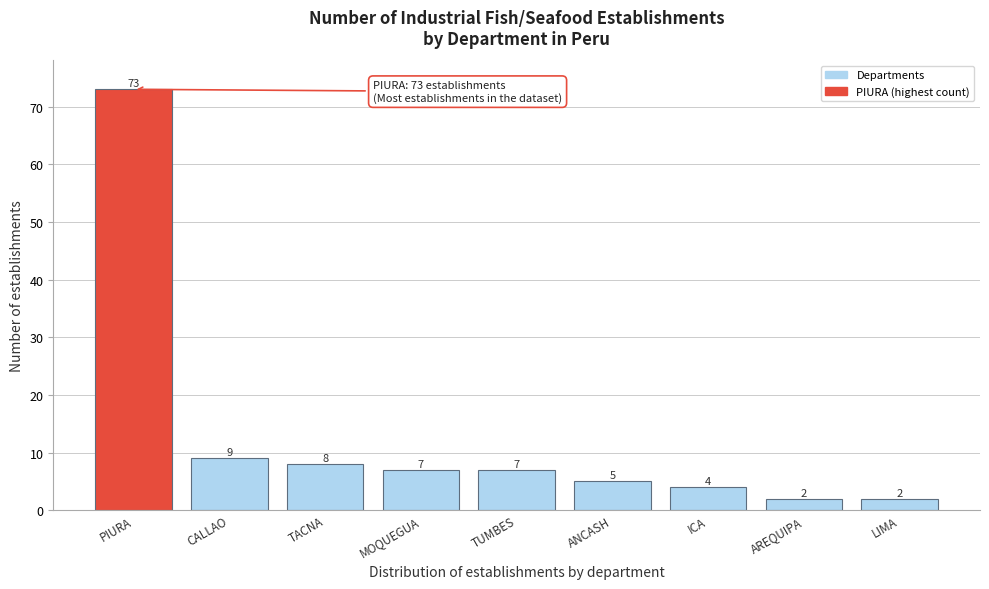

Reading left to right, list all the values displayed in this chart.

PIURA=73	CALLAO=9	TACNA=8	MOQUEGUA=7	TUMBES=7	ANCASH=5	ICA=4	AREQUIPA=2	LIMA=2